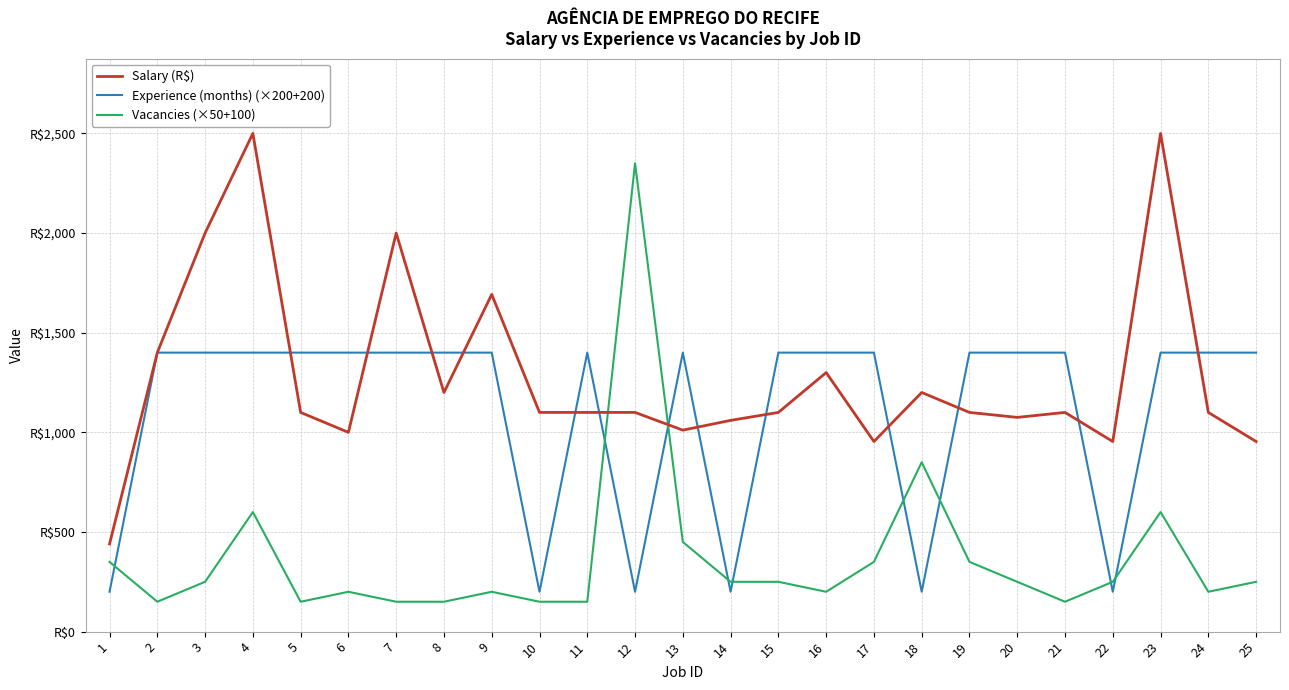

Does the chart display data point markers on the line(s)?

No